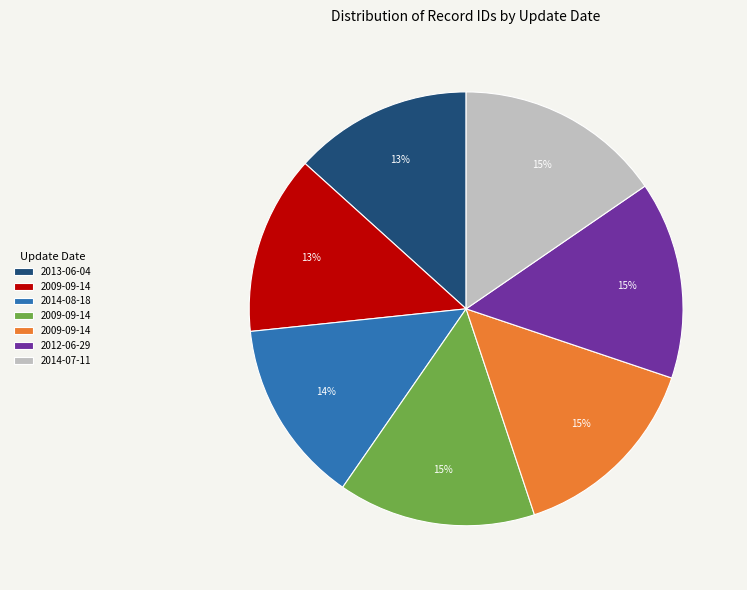

Count the number of slices in the pie.

7